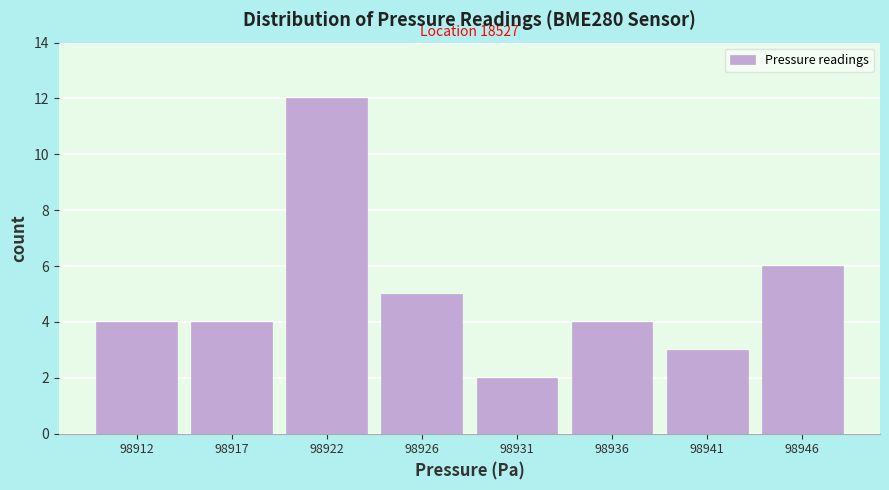

Reading left to right, what are all the values shown in this chart?

98912=4	98917=4	98922=12	98926=5	98931=2	98936=4	98941=3	98946=6